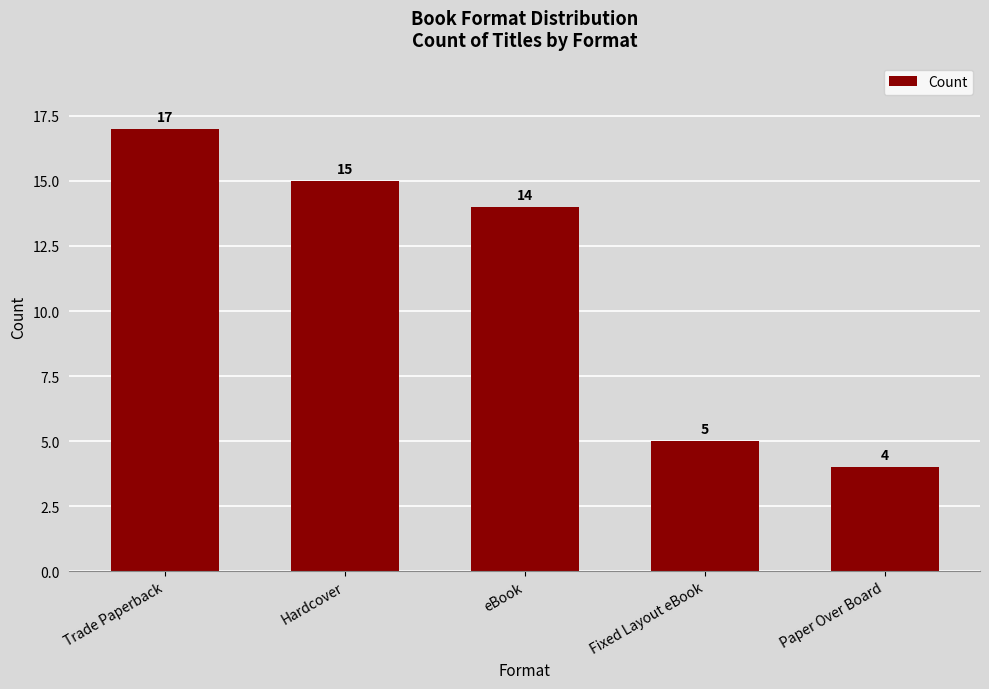

What position from the left is Hardcover?

2